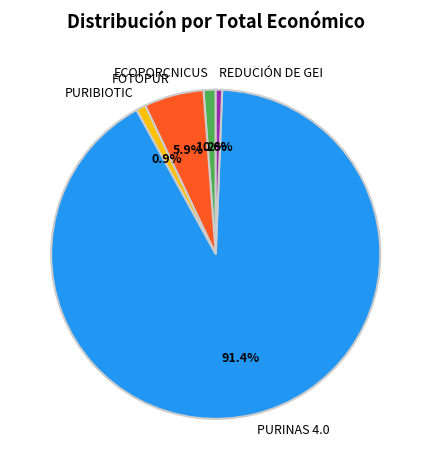

How much of the chart is everything except PURINAS 4.0?

8.6%